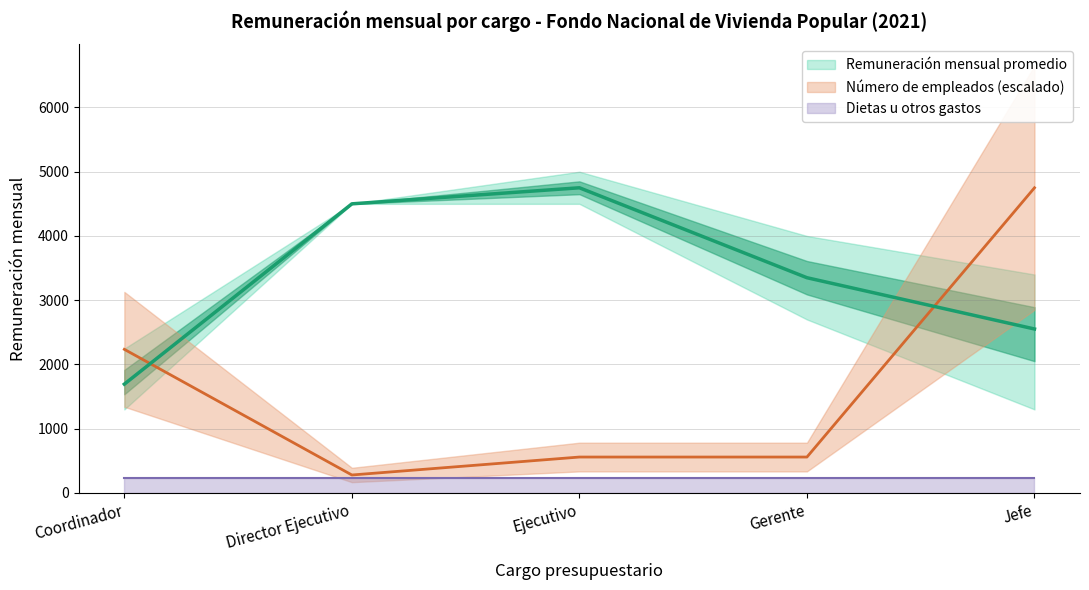

Between Director Ejecutivo and Coordinador, which is larger?

Director Ejecutivo